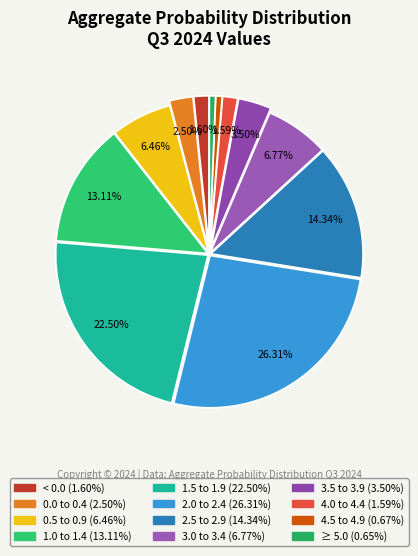

What percentage is NOT represented by 3.5 to 3.9?

96.5%